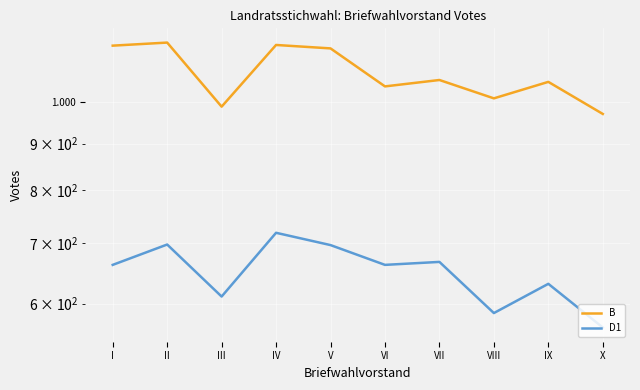

Rank the series by their maximum value, from highest to lowest.

B, D1